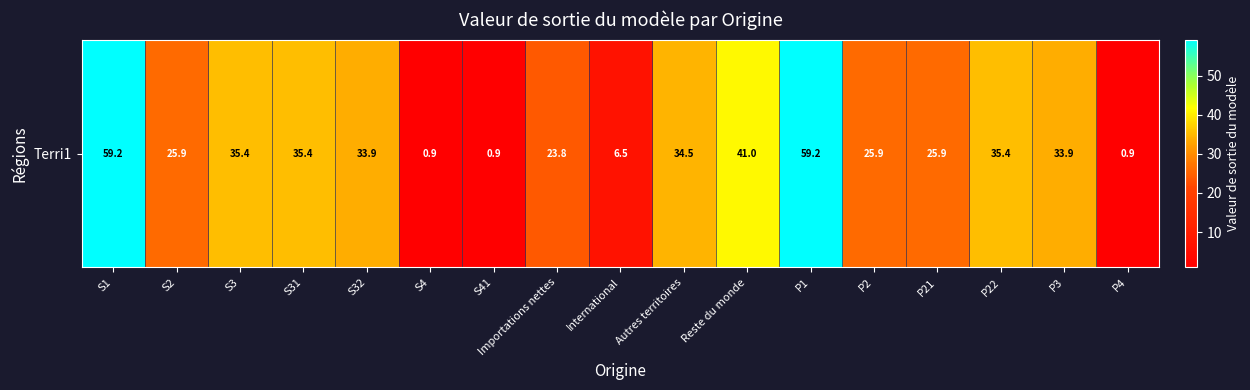

The chart shows a value of 0.9 at S41. True or false?

True